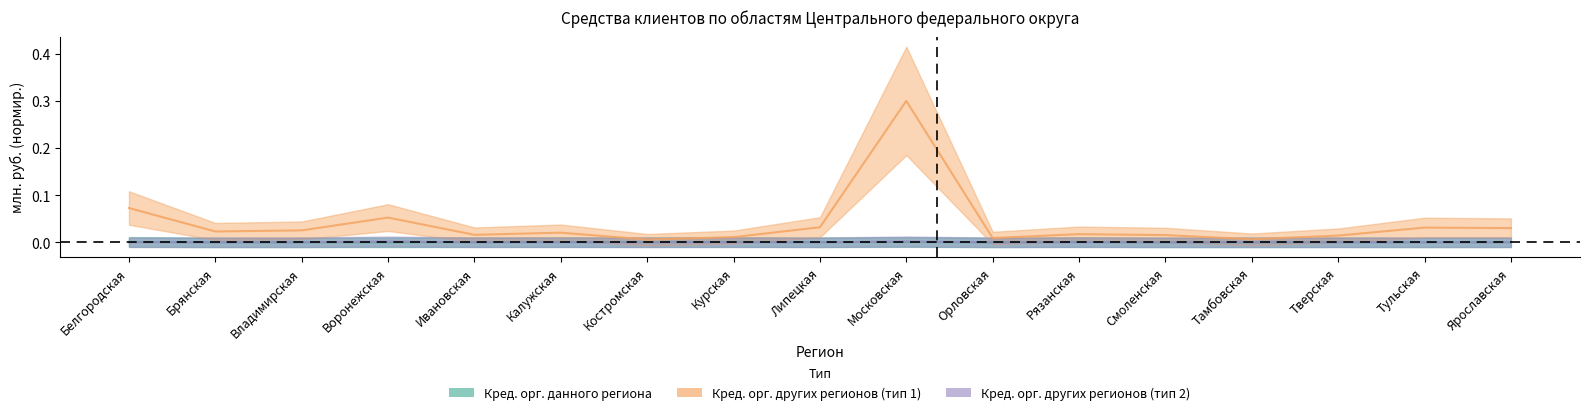

At which category does the chart reach its minimum across all series?

Брянская